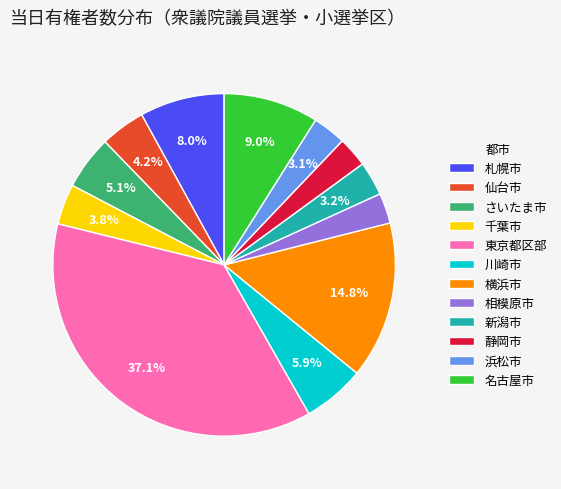

What is the total percentage of 浜松市 and 川崎市?

9.0%